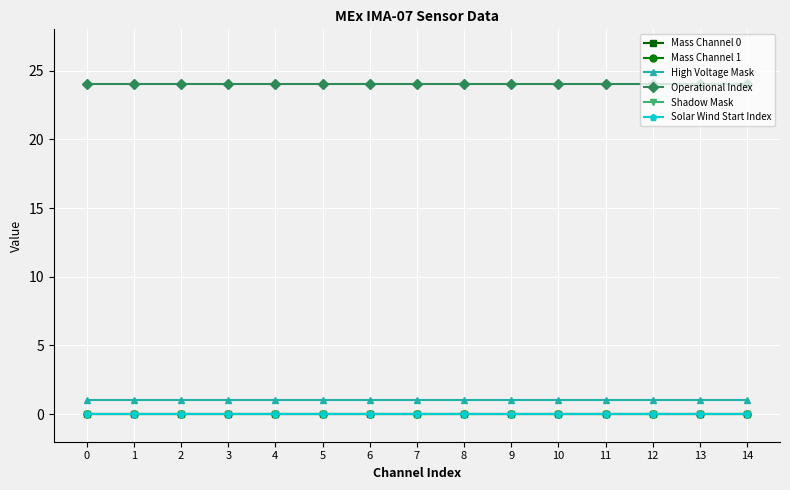

Does the chart display data point markers on the line(s)?

Yes